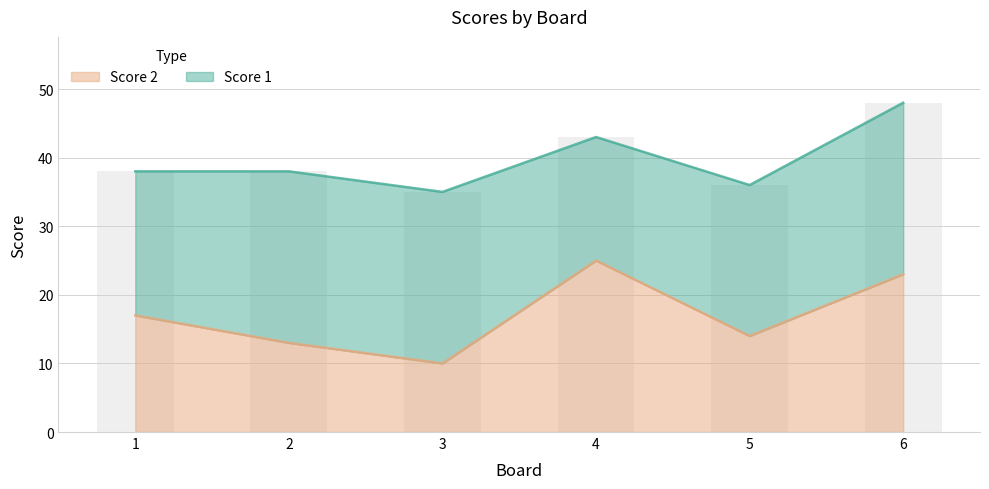

The value of Score 2 at 5 is 19. True or false?

False